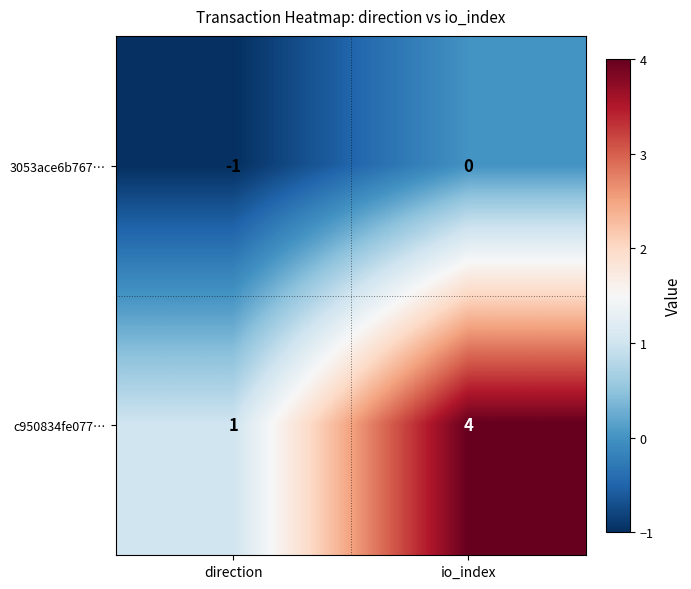

At which label does 3053ace6b767… reach its minimum?

direction